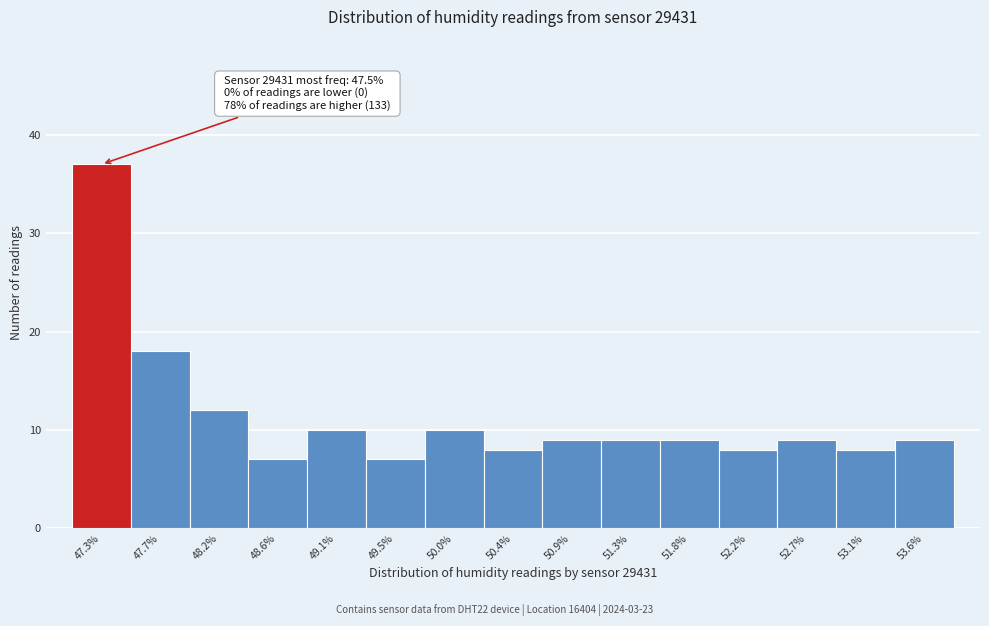

Reading left to right, what are all the values shown in this chart?

37	18	12	7	10	7	10	8	9	9	9	8	9	8	9